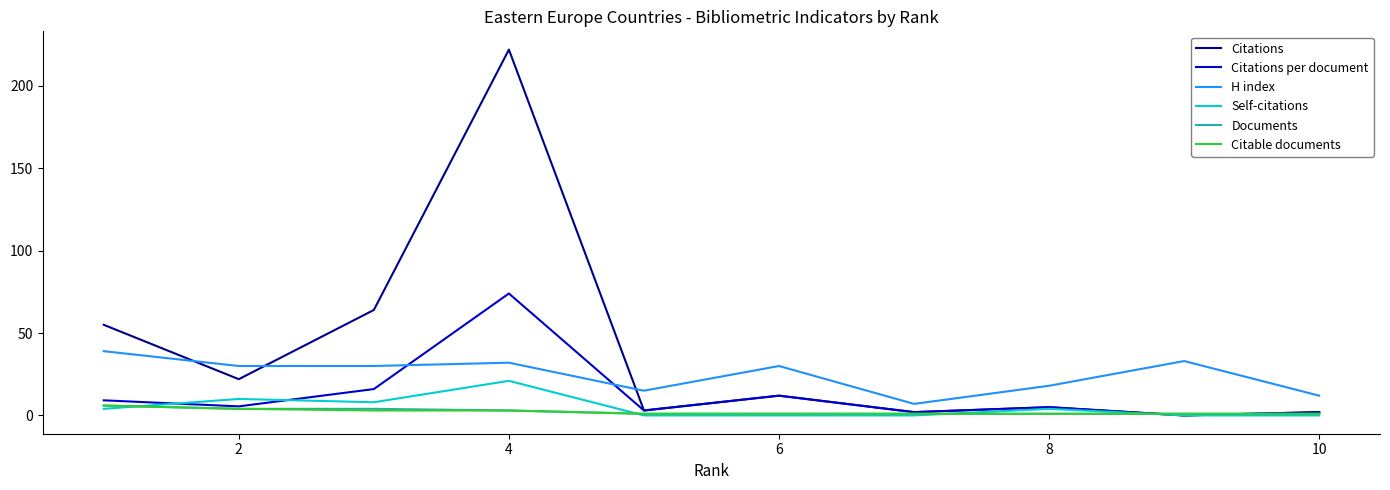

How many positive values does the Citations series have?

9